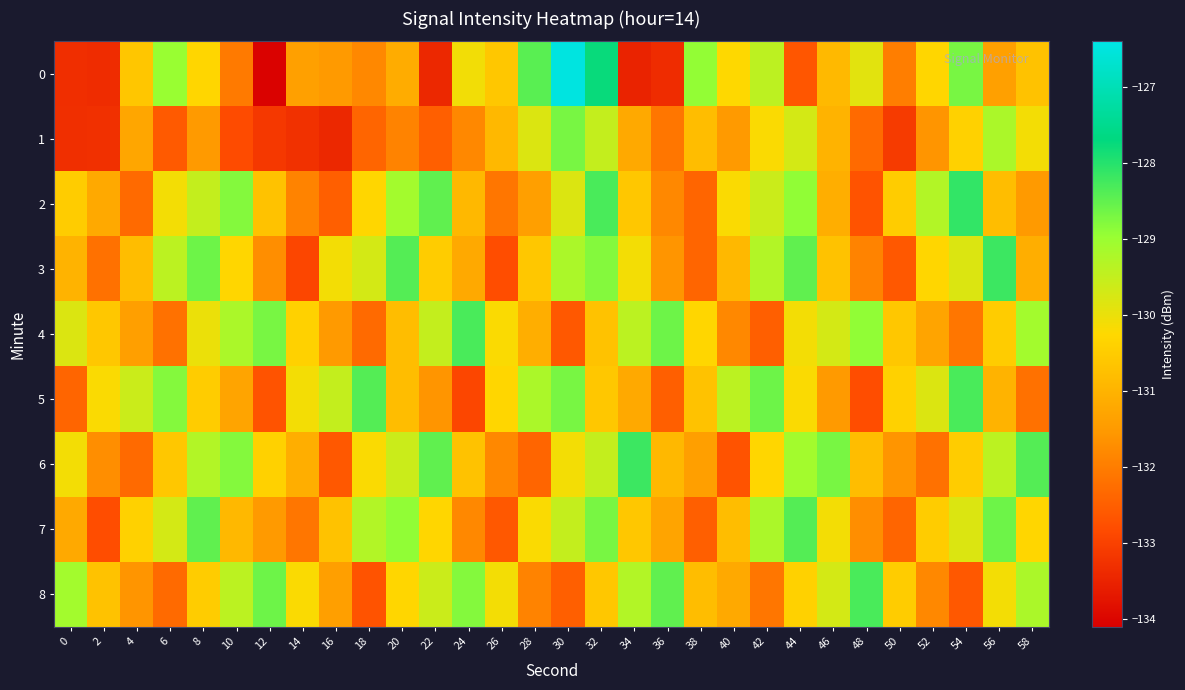

What is the smallest value displayed?

-134.1